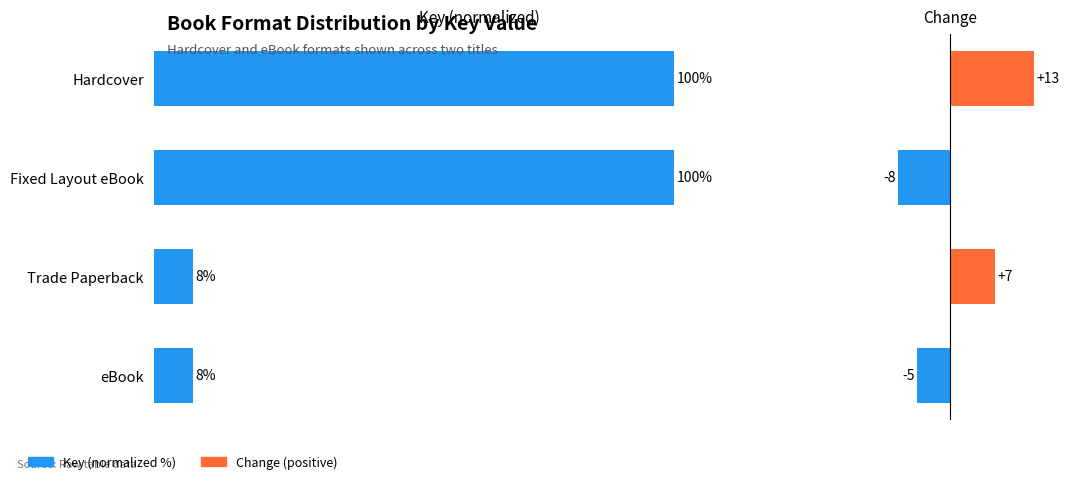

How many bars are there in each group?

2